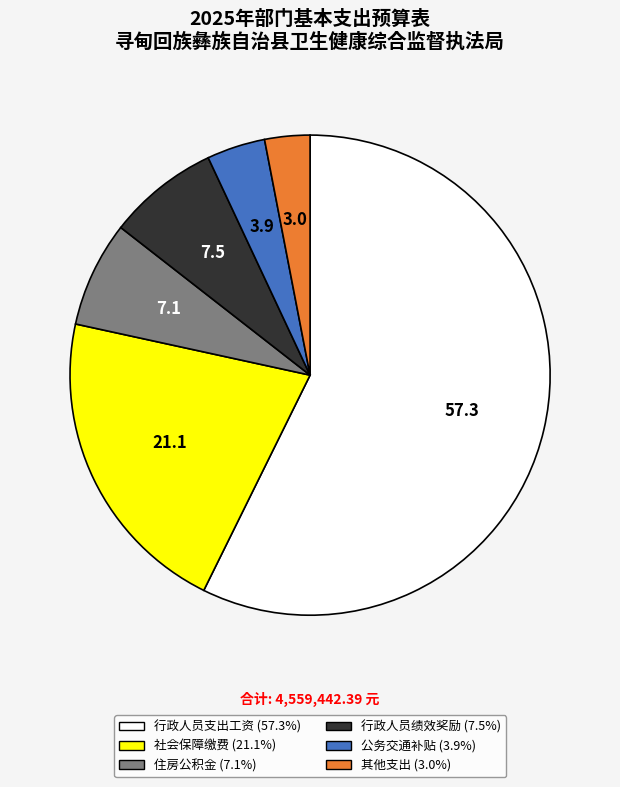

How many slices are in this pie chart?

6